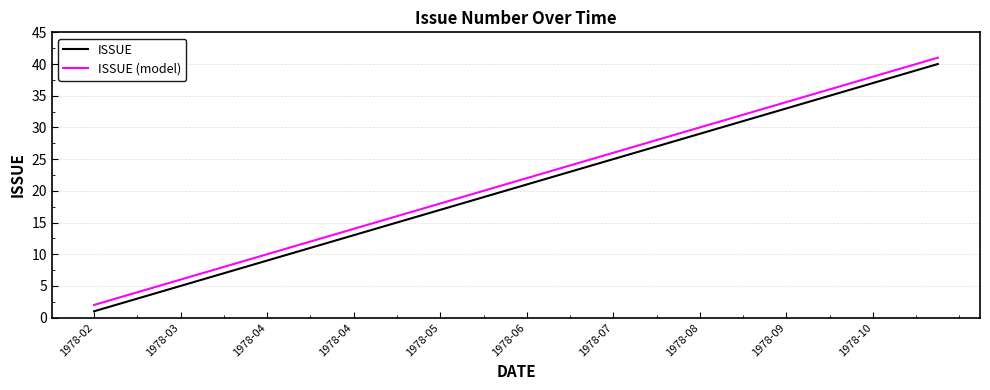

What is the difference between the maximum and minimum values in the ISSUE (model) series?

39